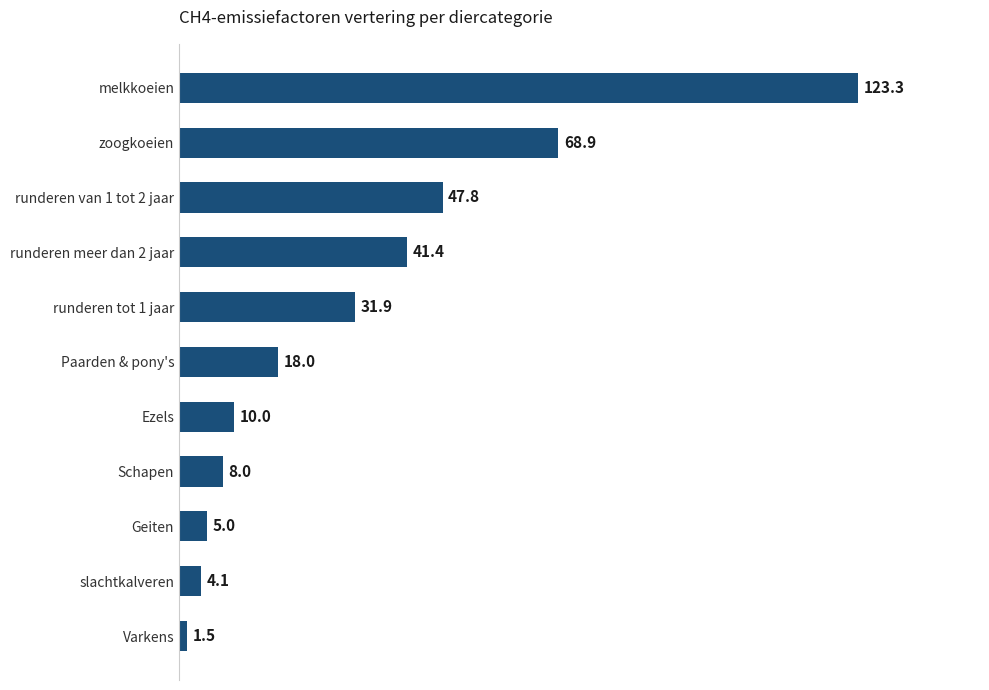

At which label is the value closest to 62?

zoogkoeien